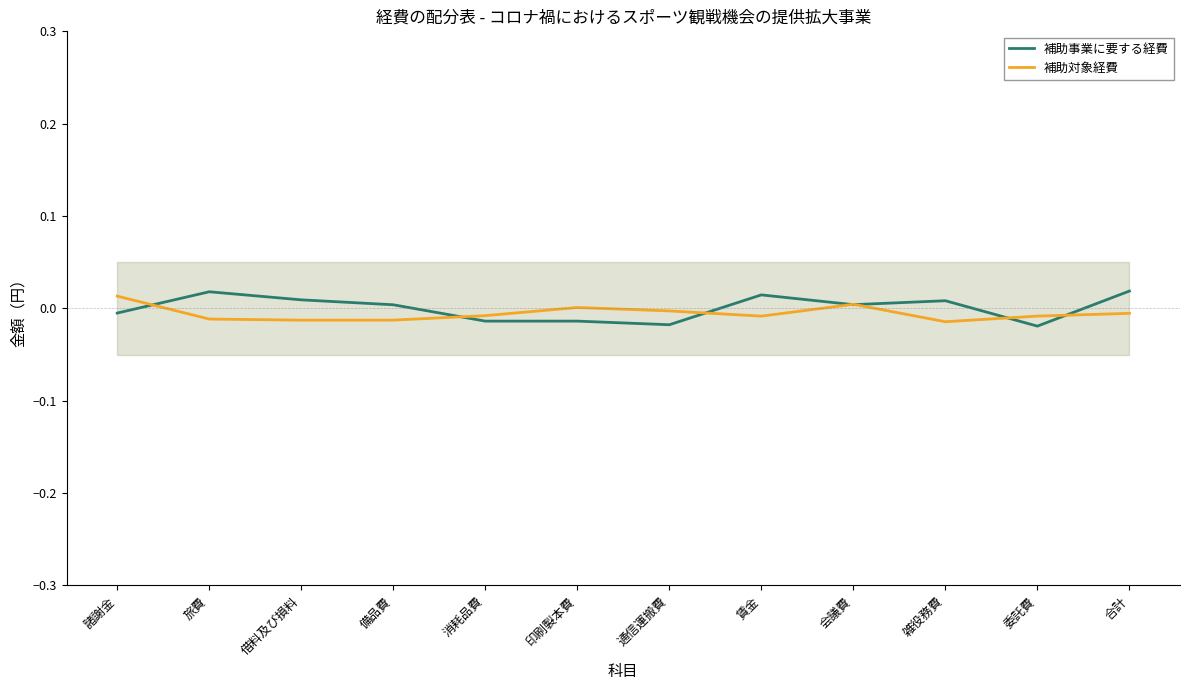

Which series has the largest total across all categories?

補助事業に要する経費